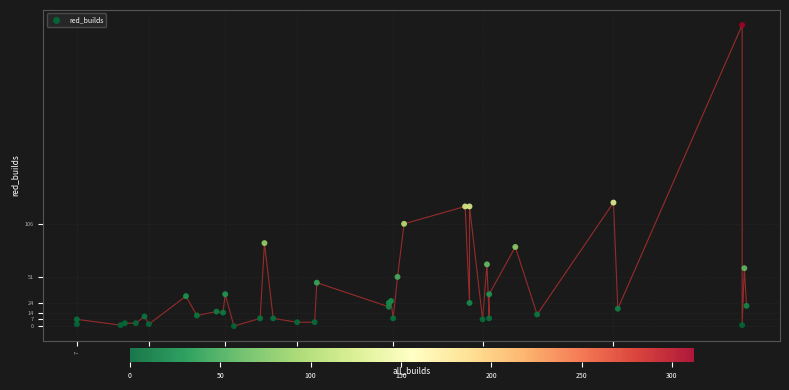

What Y value in the scatter plot is closest to 156?

128